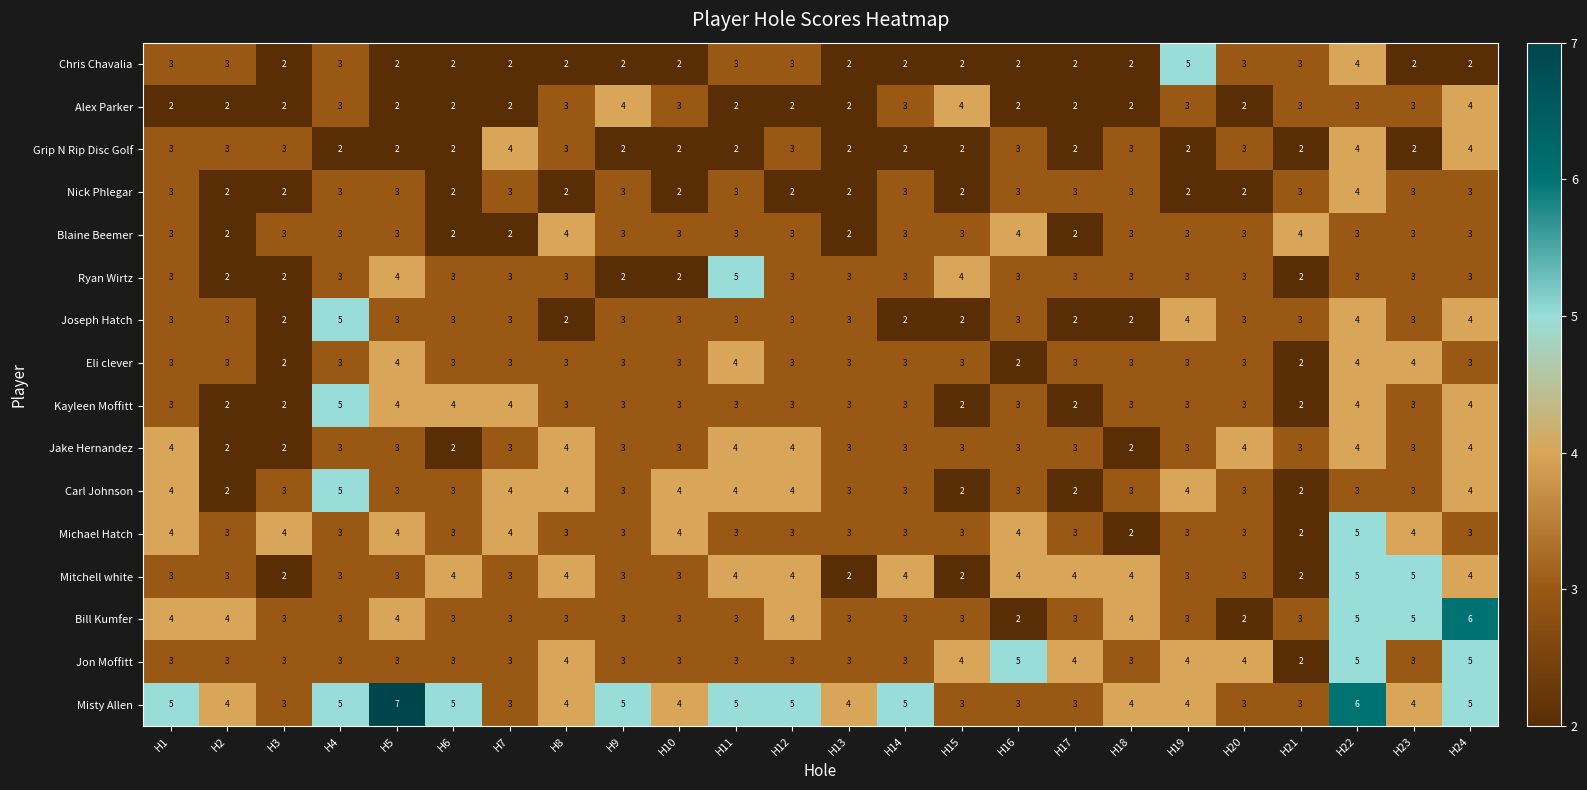

What is the minimum value shown in the chart?

2